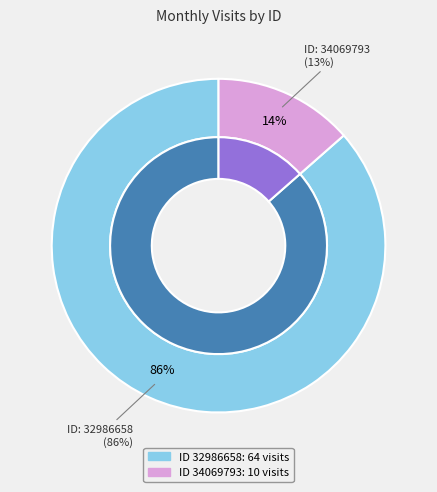

Combined, what portion of the pie is 34069793 and 32986658?

100.0%